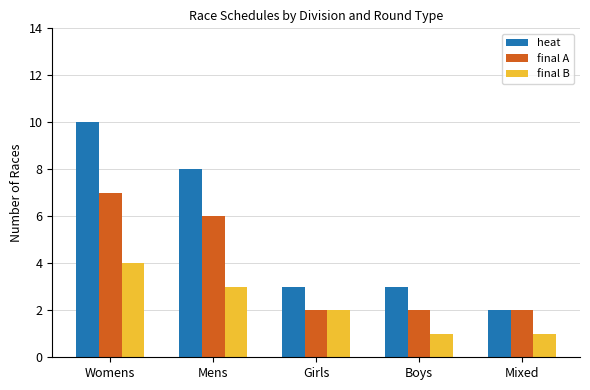

What is the average value of the final A series?

4